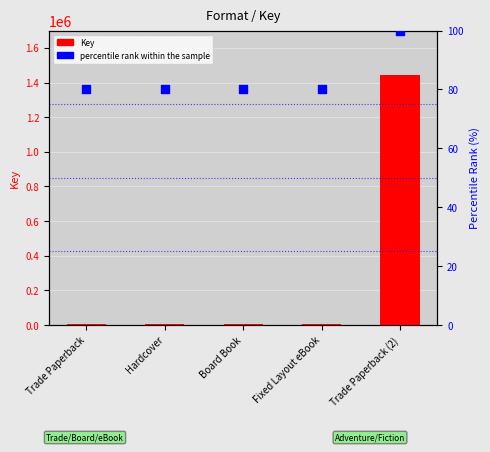

Which series has the largest Y range (max minus min)?

Key